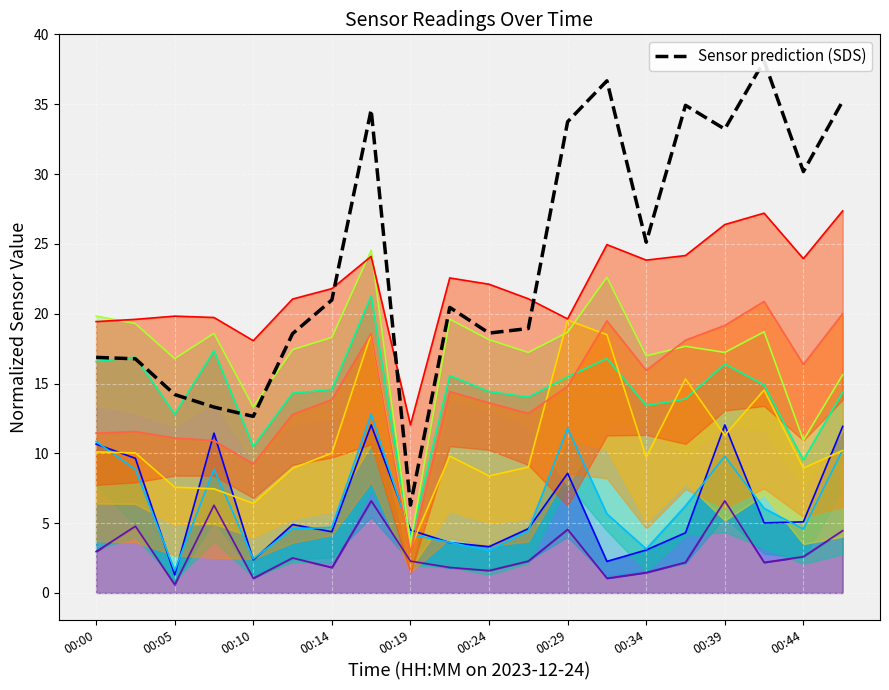

How many data points are less than 20?

9